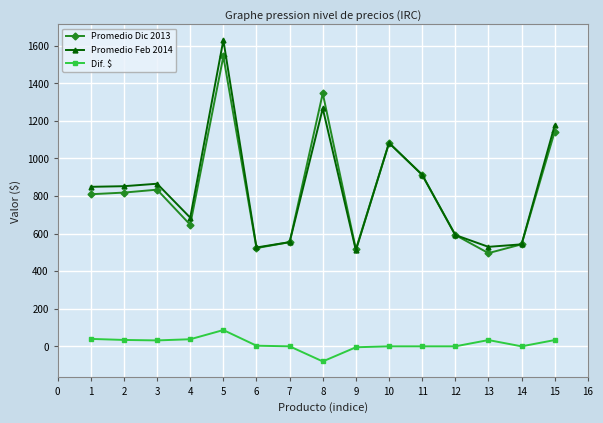

At which category does the chart reach its peak across all series?

5